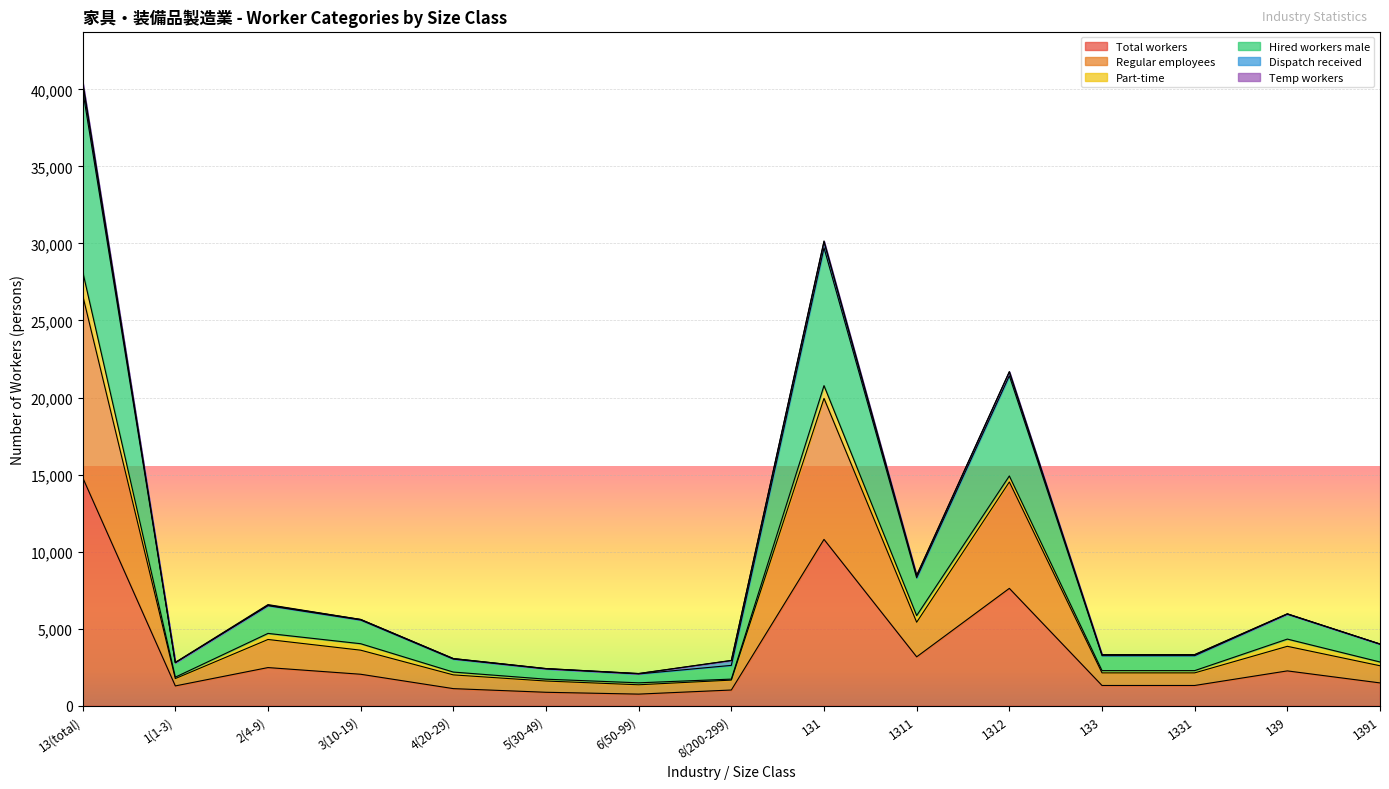

The value of Total workers at 1311 is 1223. True or false?

False